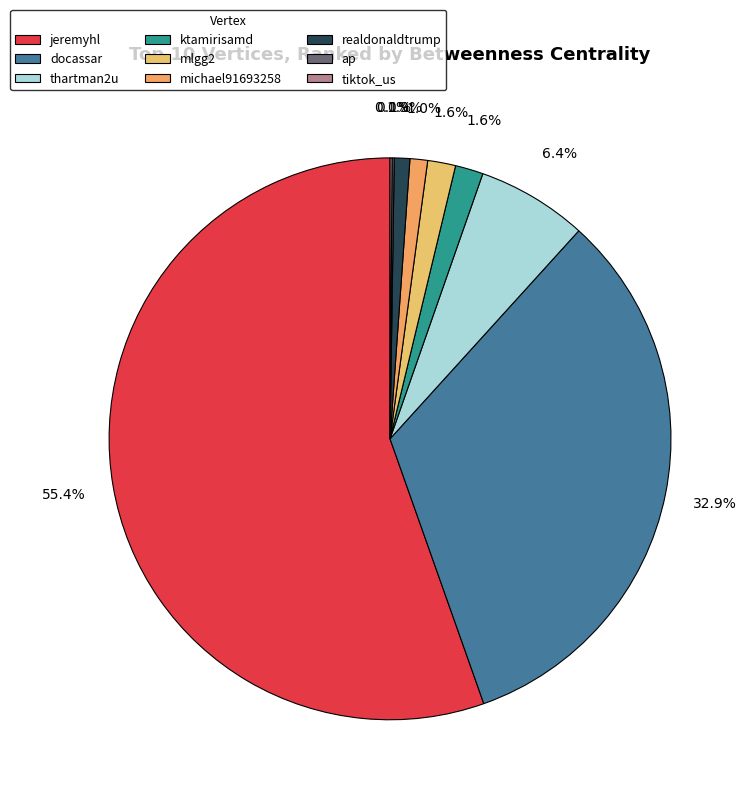

What is the majority slice?

jeremyhl